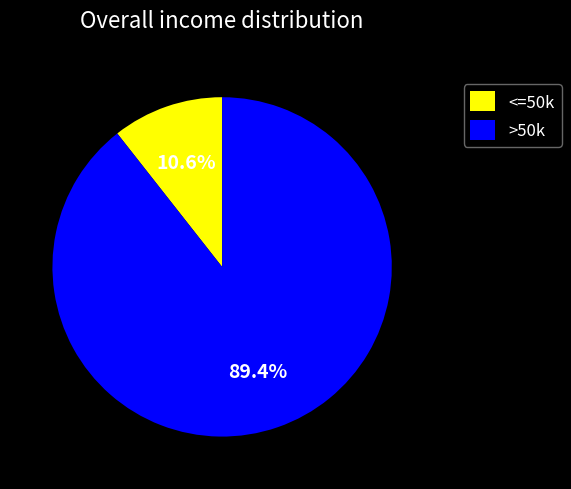

Which slice represents more than half of the pie?

>50k